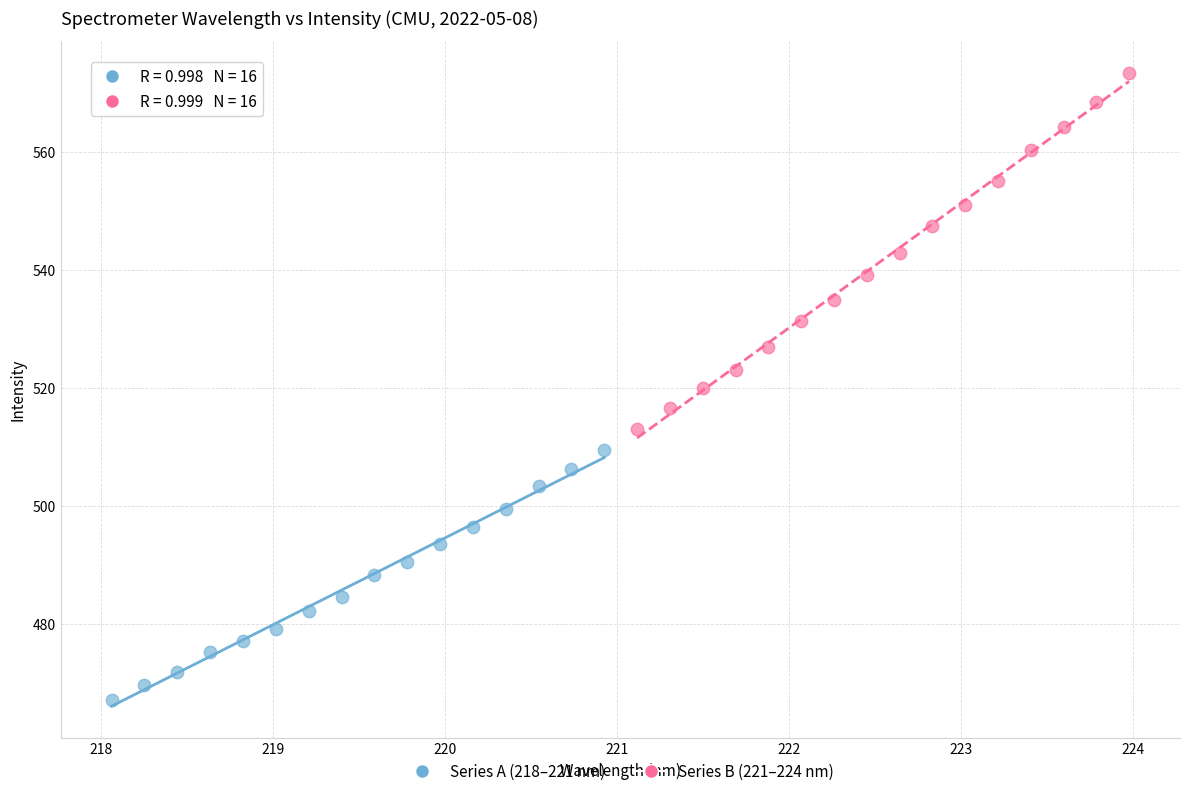

Which series has the widest spread of Y values?

Series B (221–224 nm)